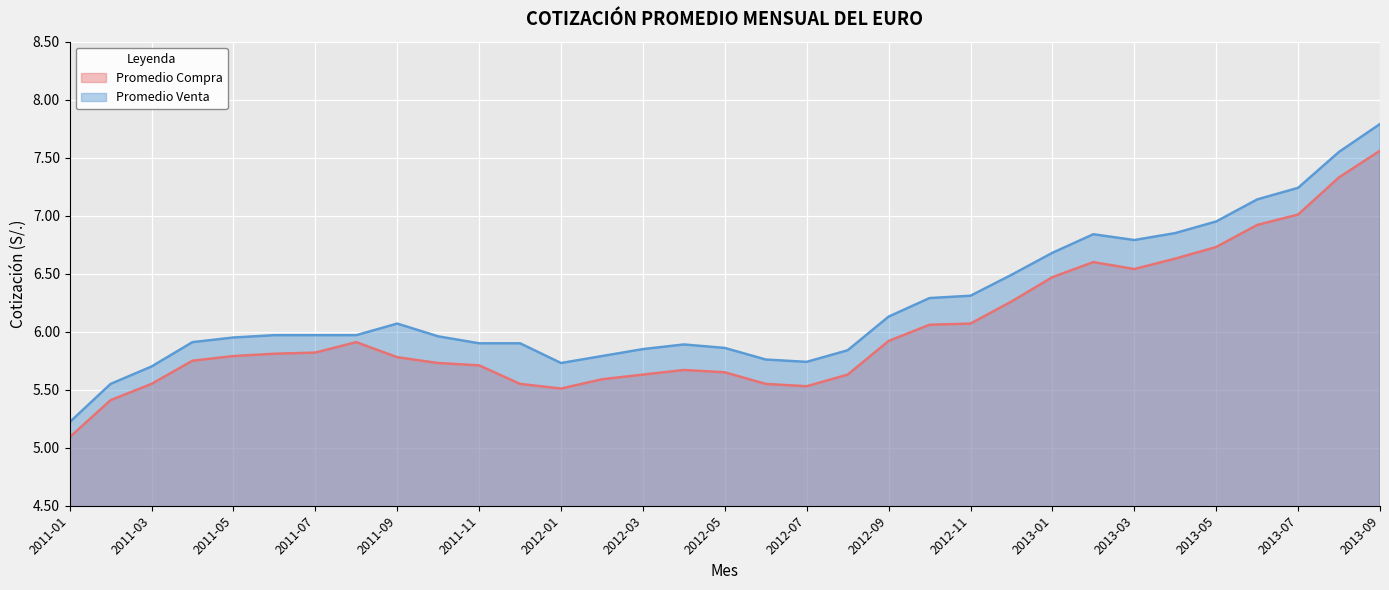

What is the sum of the Promedio Compra values at 2013-01 and 2013-06?

13.4